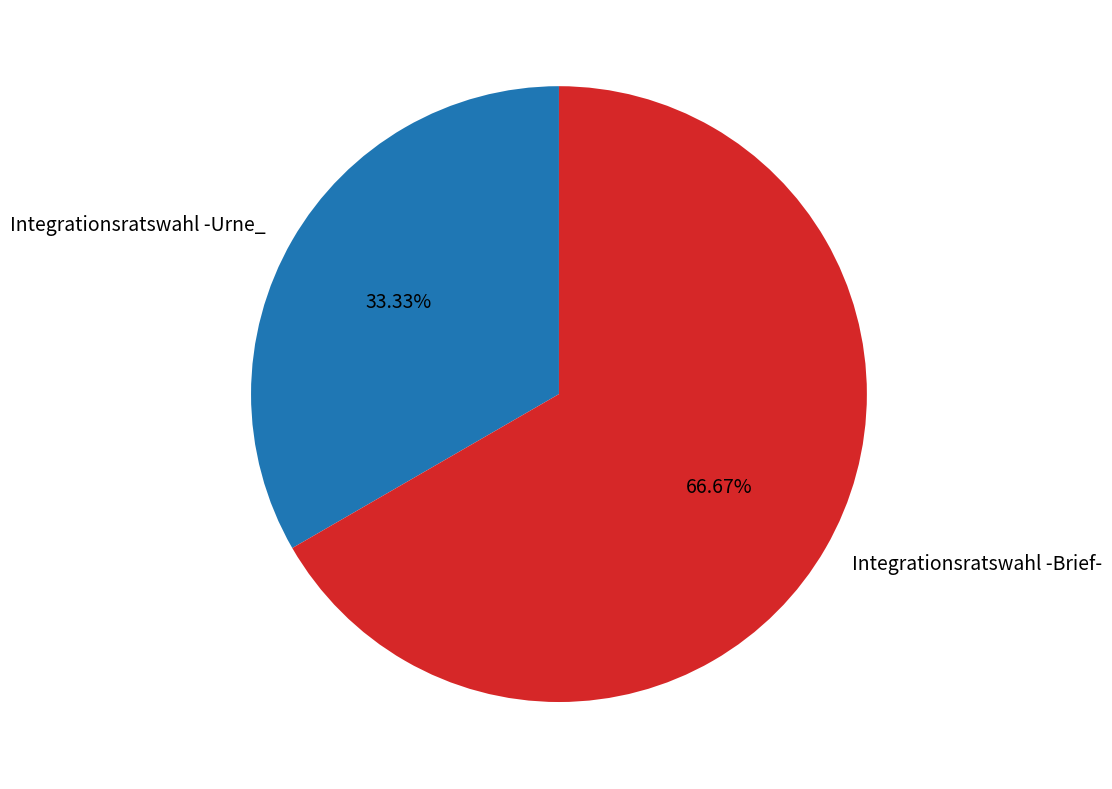

How many slices are in this pie chart?

2